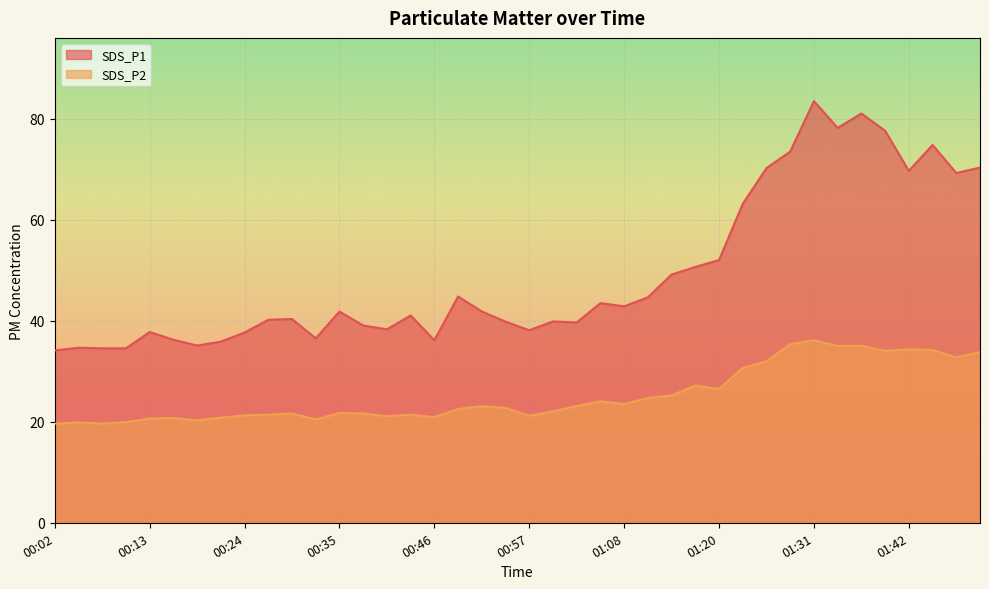

At which label is SDS_P2 closest to 27?

01:17